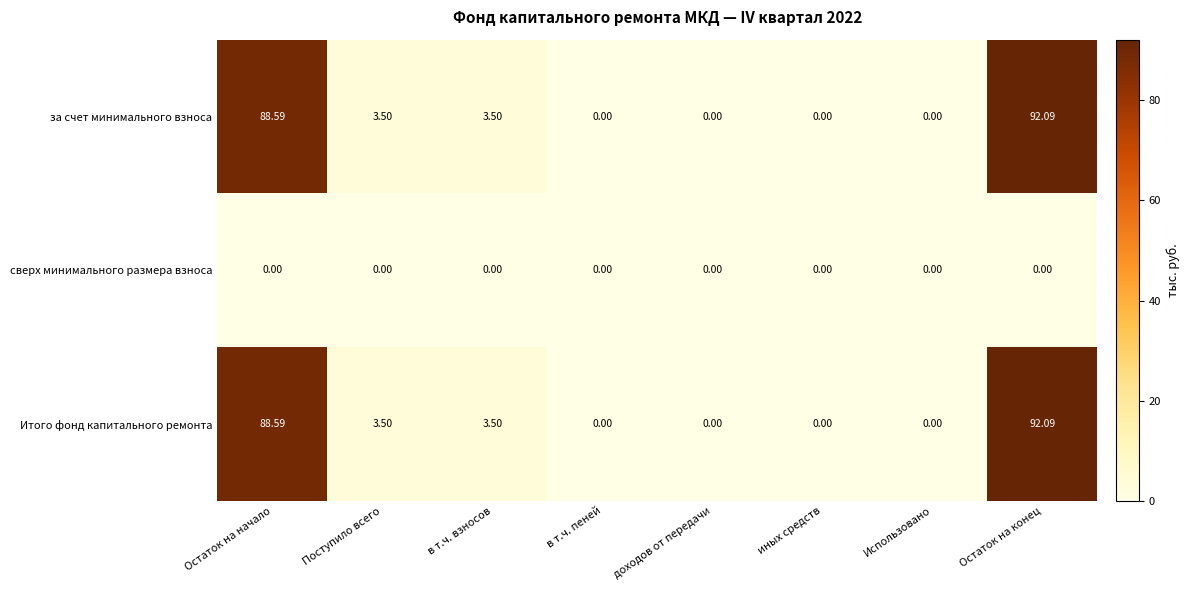

At which label does за счет минимального взноса first exceed 3?

Остаток на начало